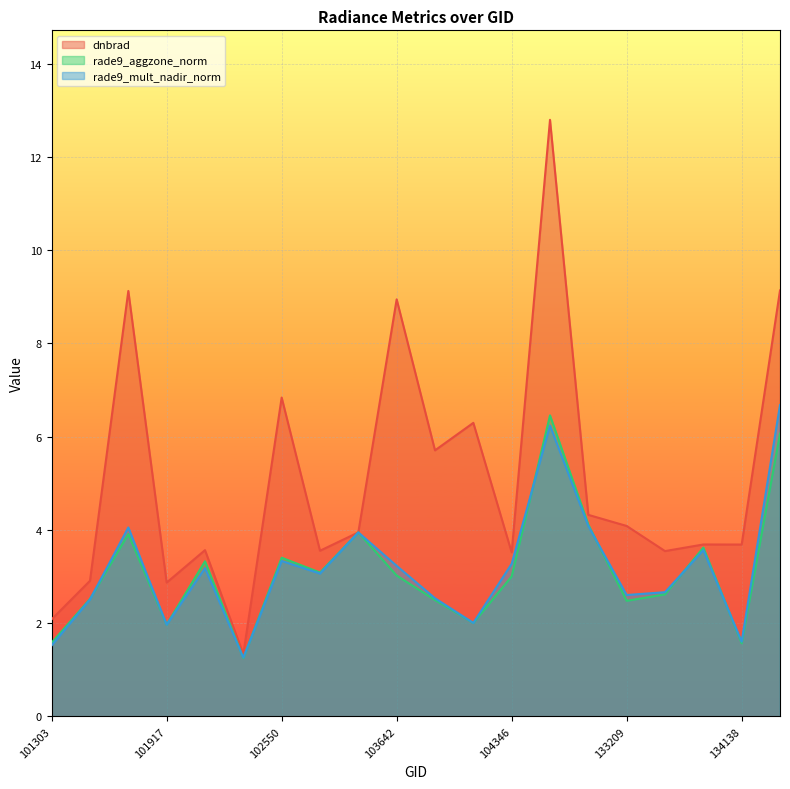

What are all the series names shown in the legend?

dnbrad, rade9_aggzone_norm, rade9_mult_nadir_norm